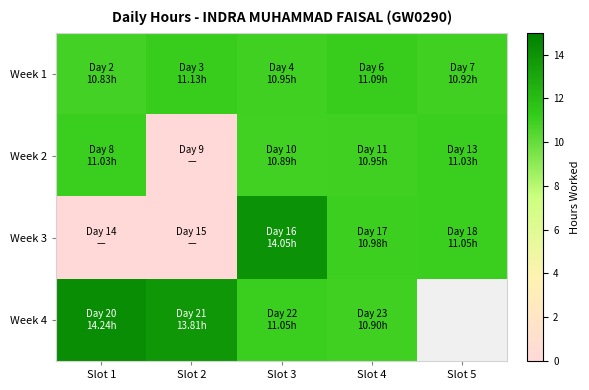

What is the difference between the highest and lowest values at Slot 3?

3.2